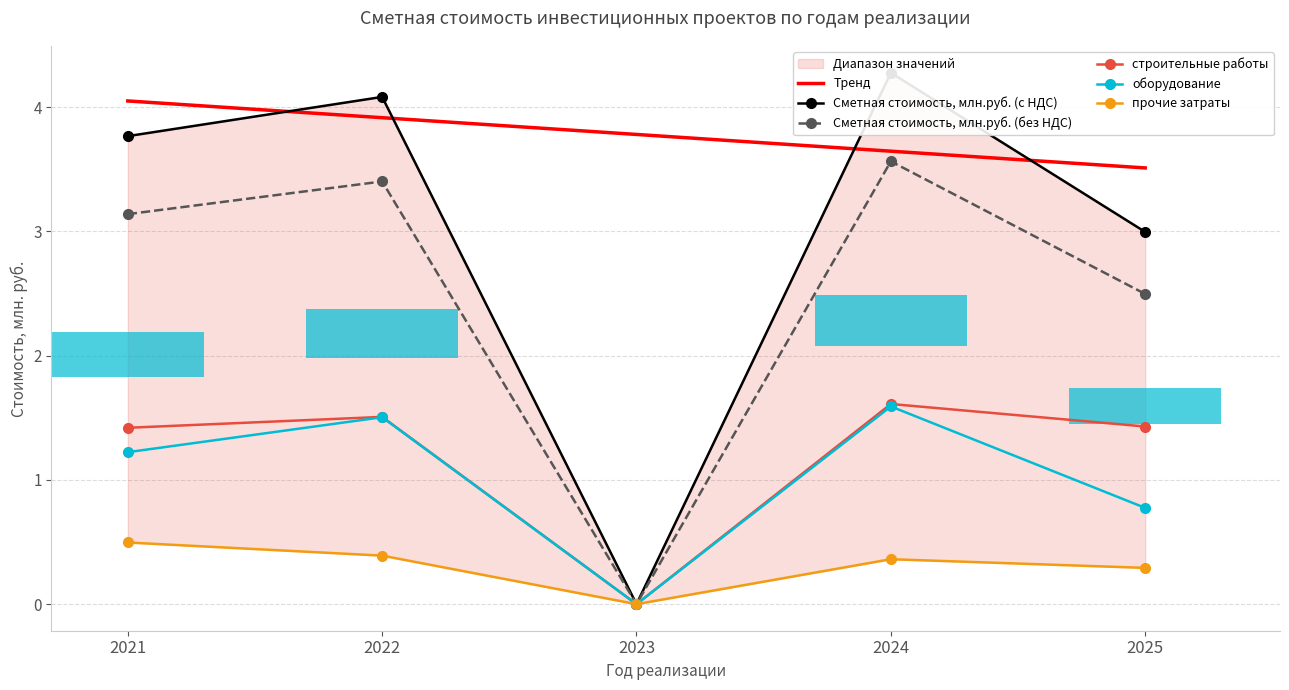

Reading left to right, list all the values displayed in this chart.

Тренд: 2021=4.1	2022=3.9	2023=3.8	2024=3.6	2025=3.5
Сметная стоимость, млн.руб. (с НДС): 2021=3.8	2022=4.1	2023=0.0	2024=4.3	2025=3.0
Сметная стоимость, млн.руб. (без НДС): 2021=3.1	2022=3.4	2023=0.0	2024=3.6	2025=2.5
строительные работы: 2021=1.4	2022=1.5	2023=0.0	2024=1.6	2025=1.4
оборудование: 2021=1.2	2022=1.5	2023=0.0	2024=1.6	2025=0.8
прочие затраты: 2021=0.5	2022=0.4	2023=0.0	2024=0.4	2025=0.3